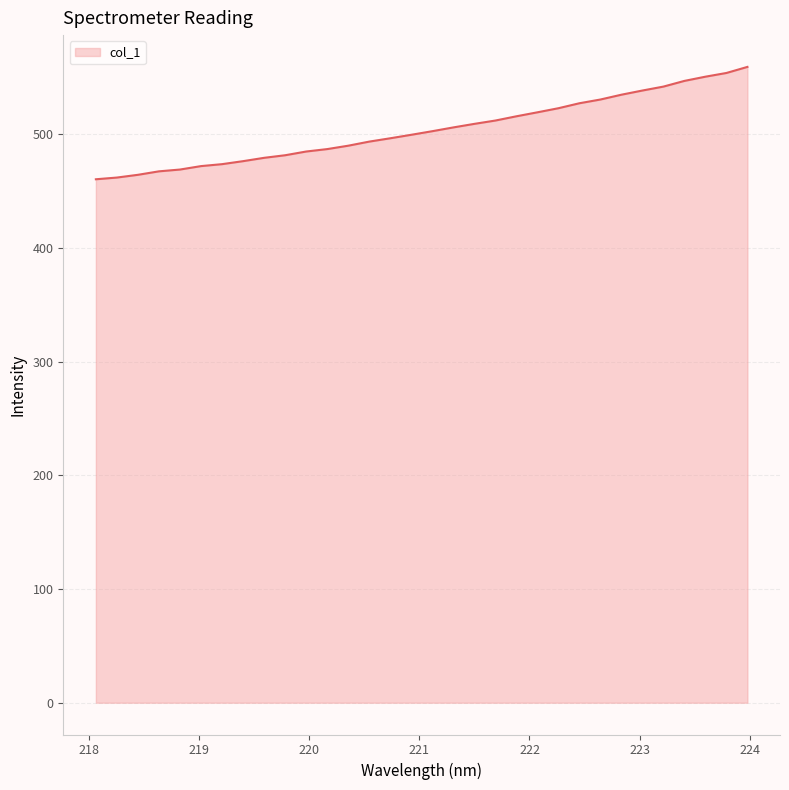

What is the minimum value shown in the chart?

460.2